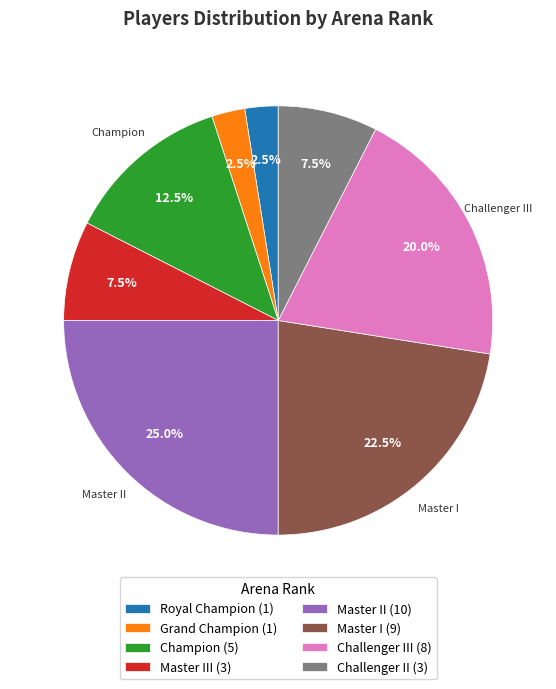

Combined, do Grand Champion (1) and Master II (10) account for over 50%?

No